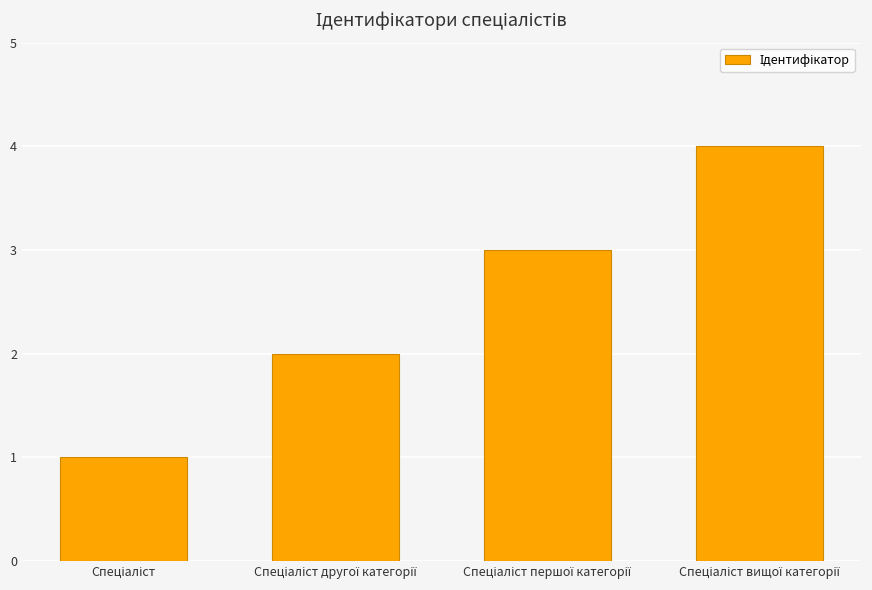

What is the sum of all values?

10